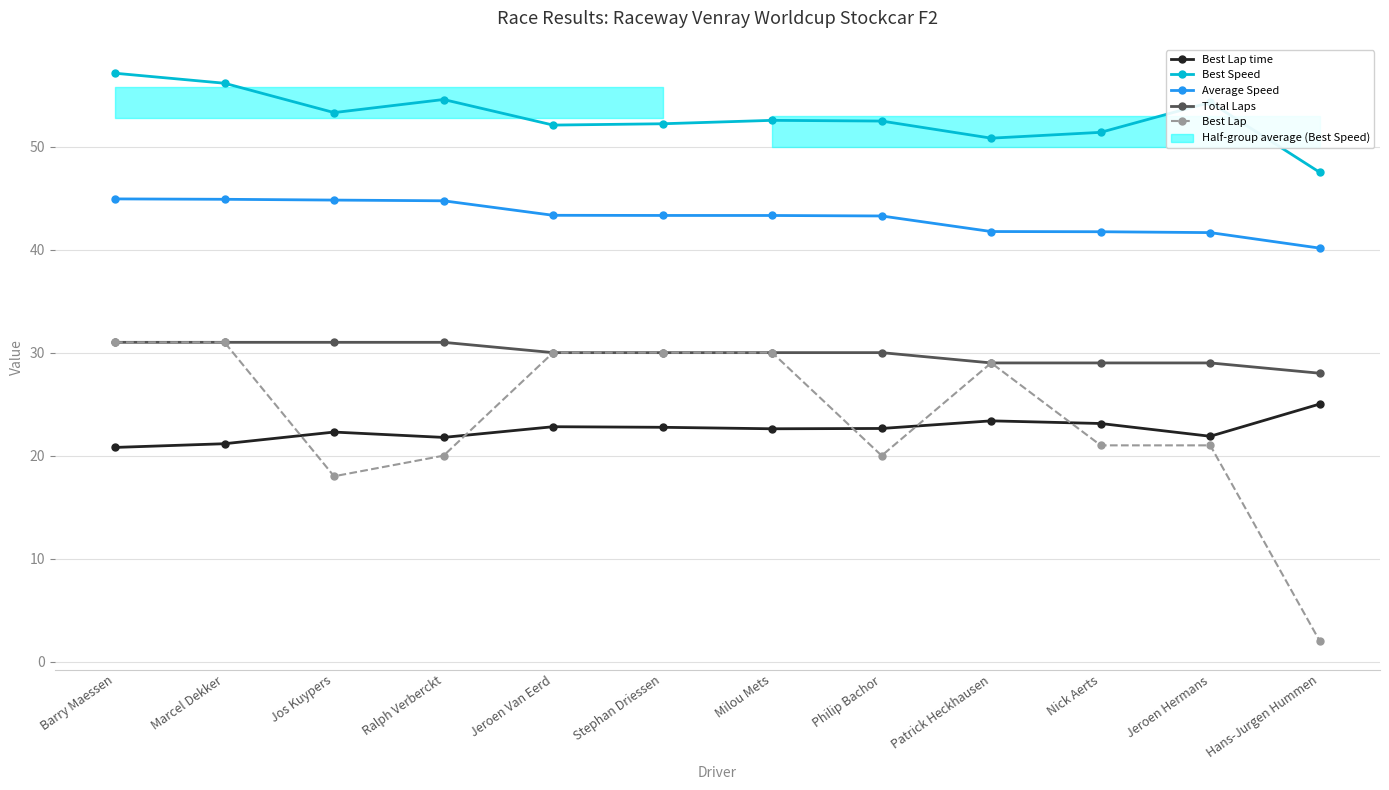

What is the difference between the maximum and minimum values in the Best Lap time series?

4.2